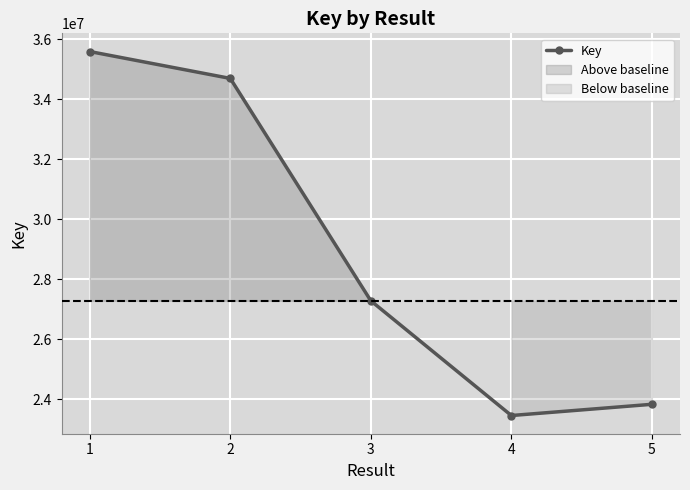

Count the number of categories in the chart.

5